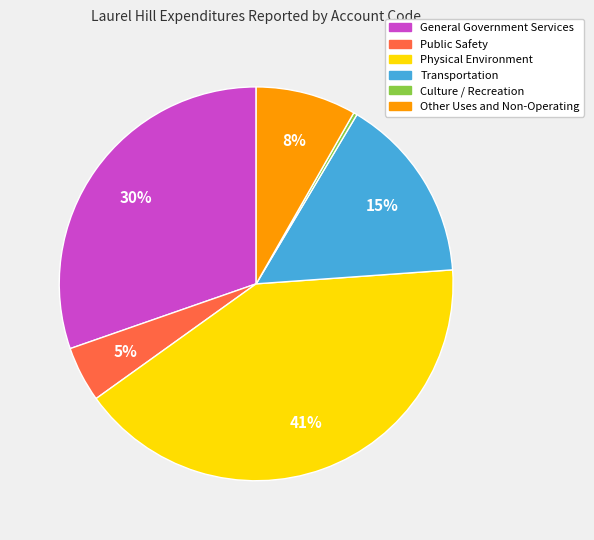

Is there any slice that represents more than half of the pie?

No